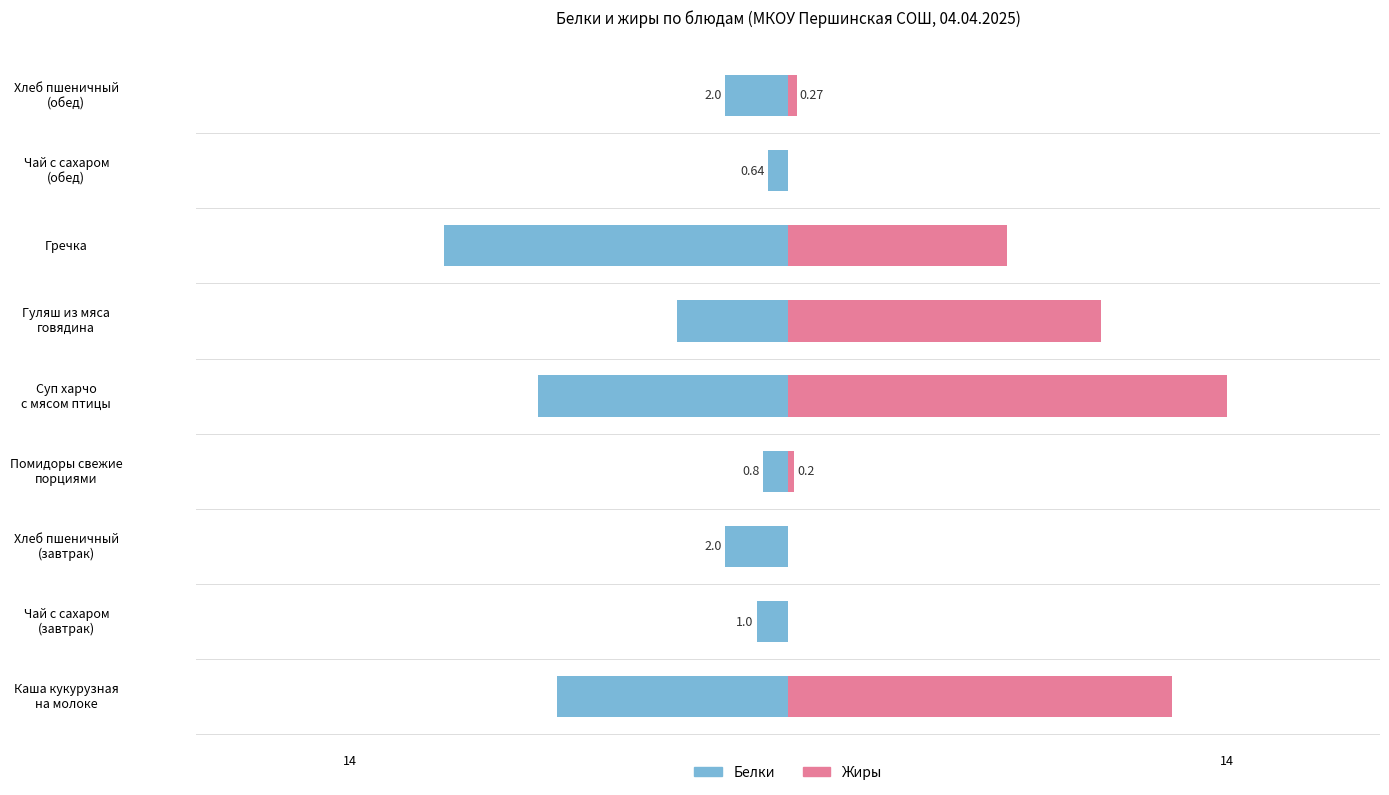

Count the number of data series in this chart.

2